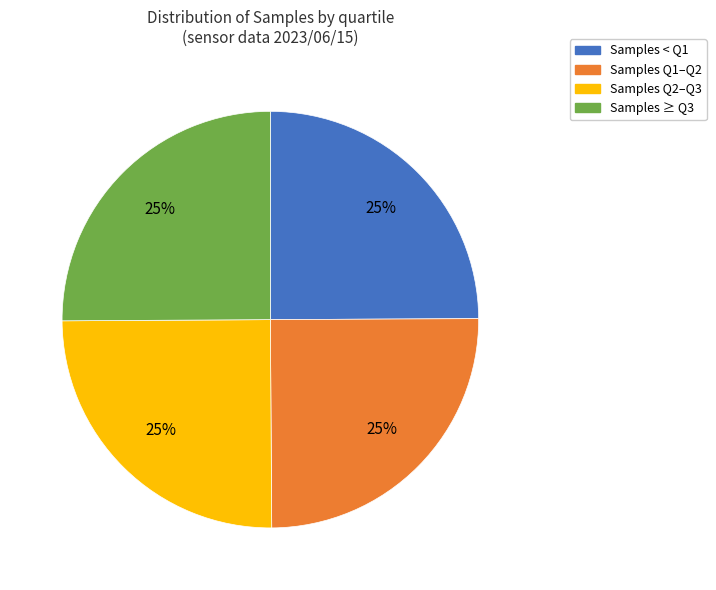

To the nearest percent, what is the average slice percentage?

25%